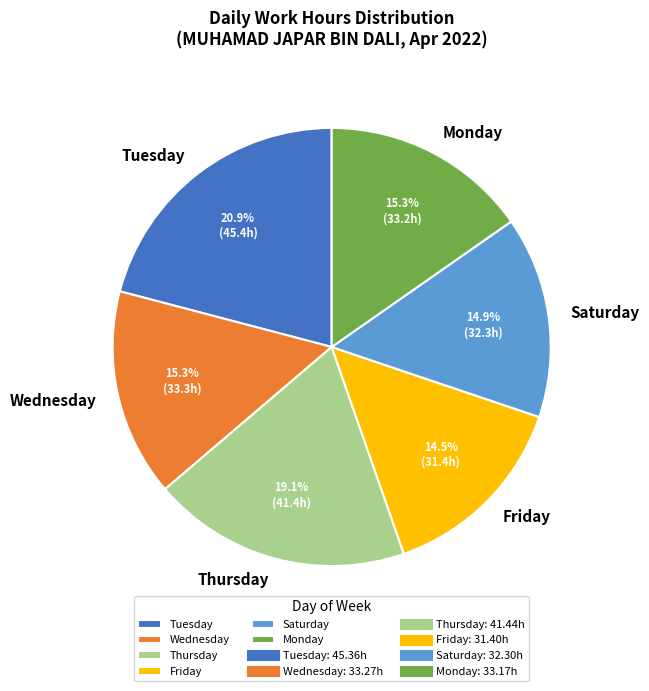

How many segments does this pie chart have?

6